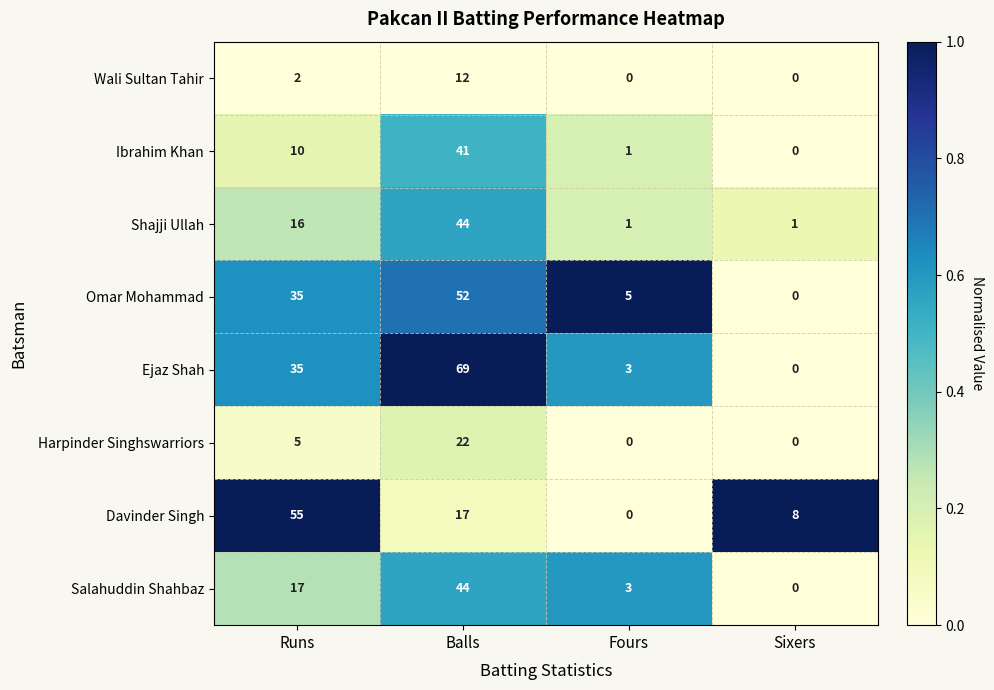

The Davinder Singh series shows 27 at Balls. True or false?

False